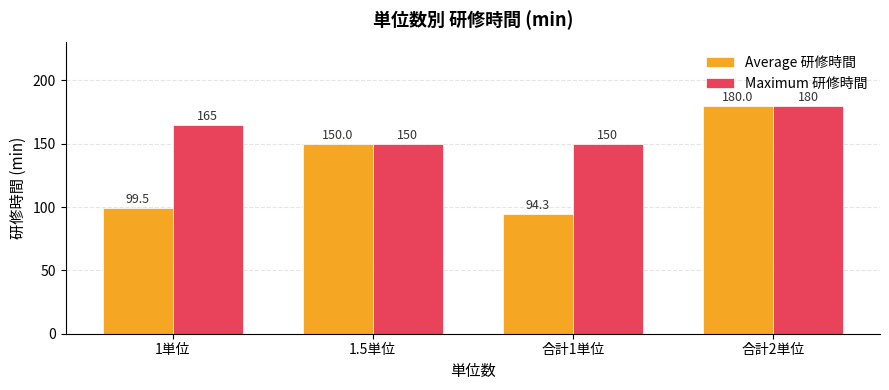

What is the minimum value shown in the chart?

94.3